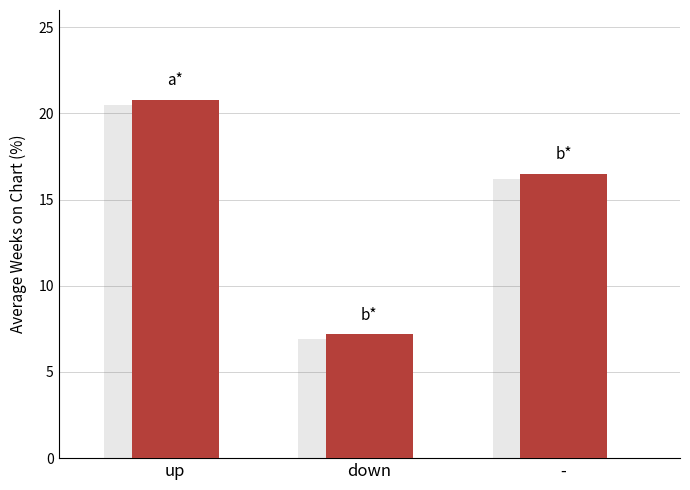

What is the ratio of the value at up to the value at -?

1.3